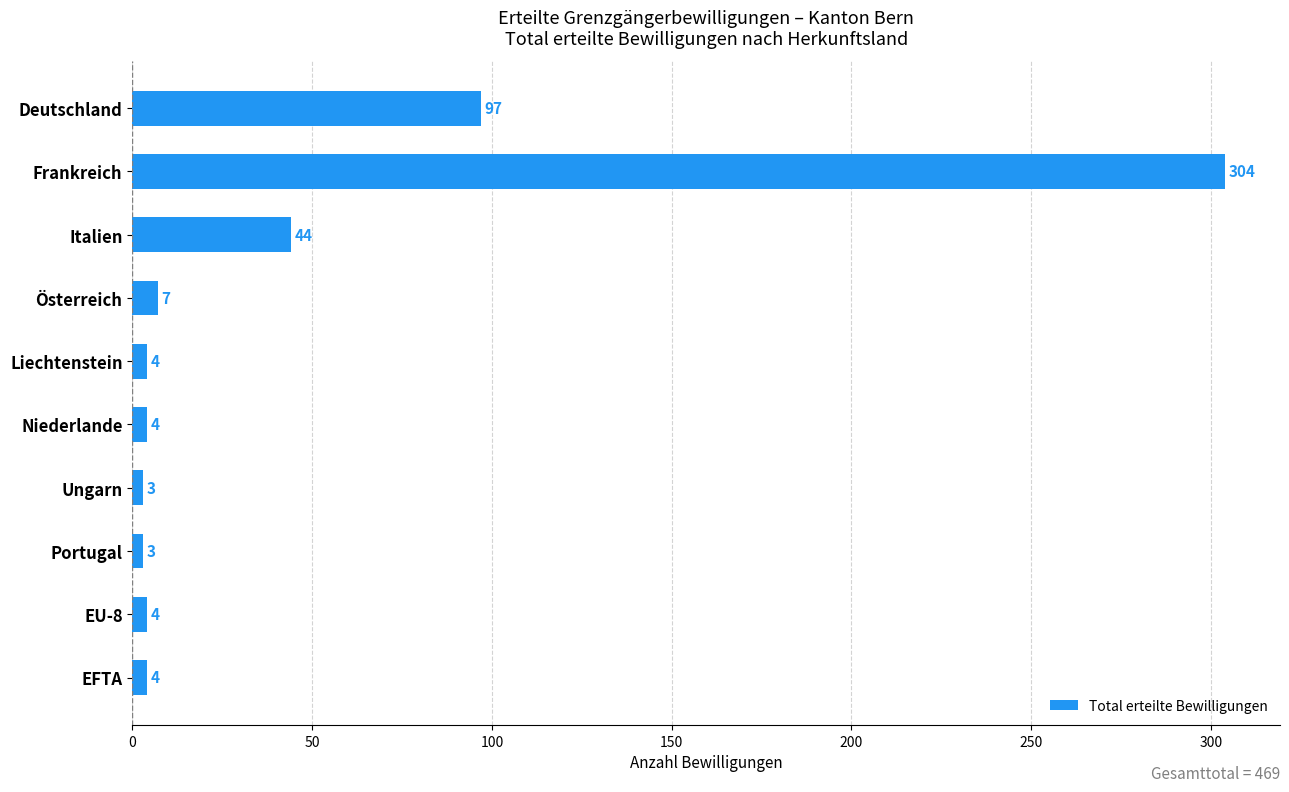

How many distinct data groups are displayed?

1